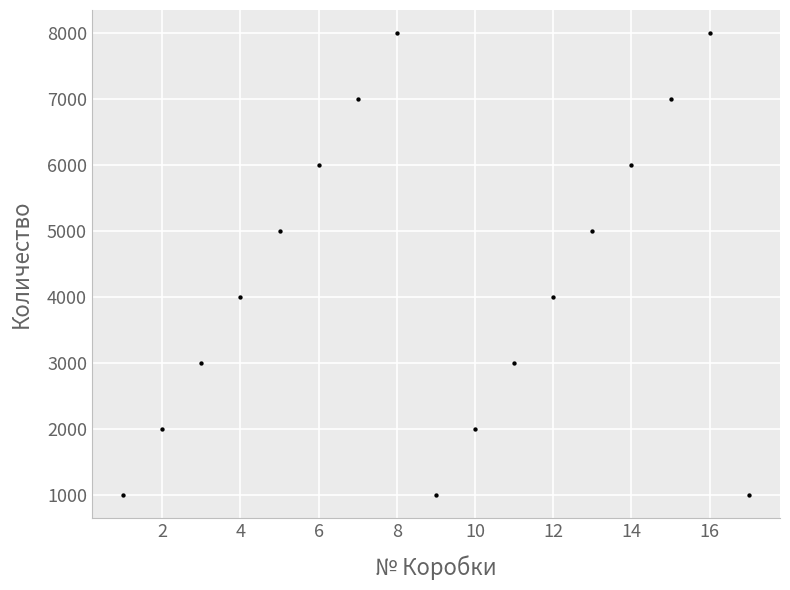

What is the range of X values (max minus min)?

16